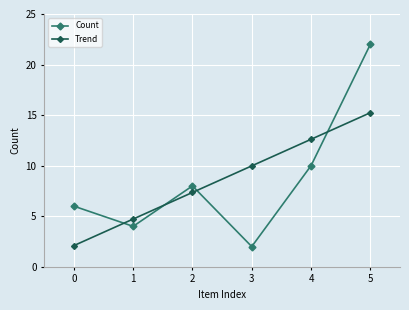

Does the chart have visible grid lines?

Yes